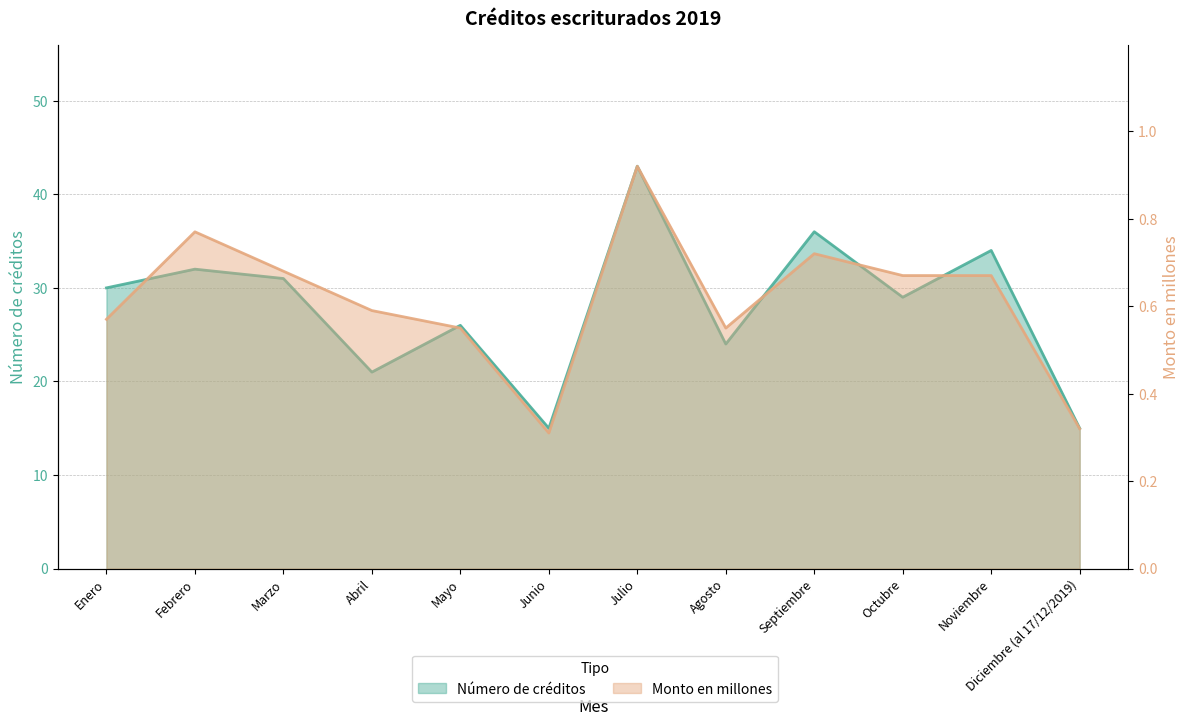

What is the approximate value of Número de créditos at Enero?

30.0